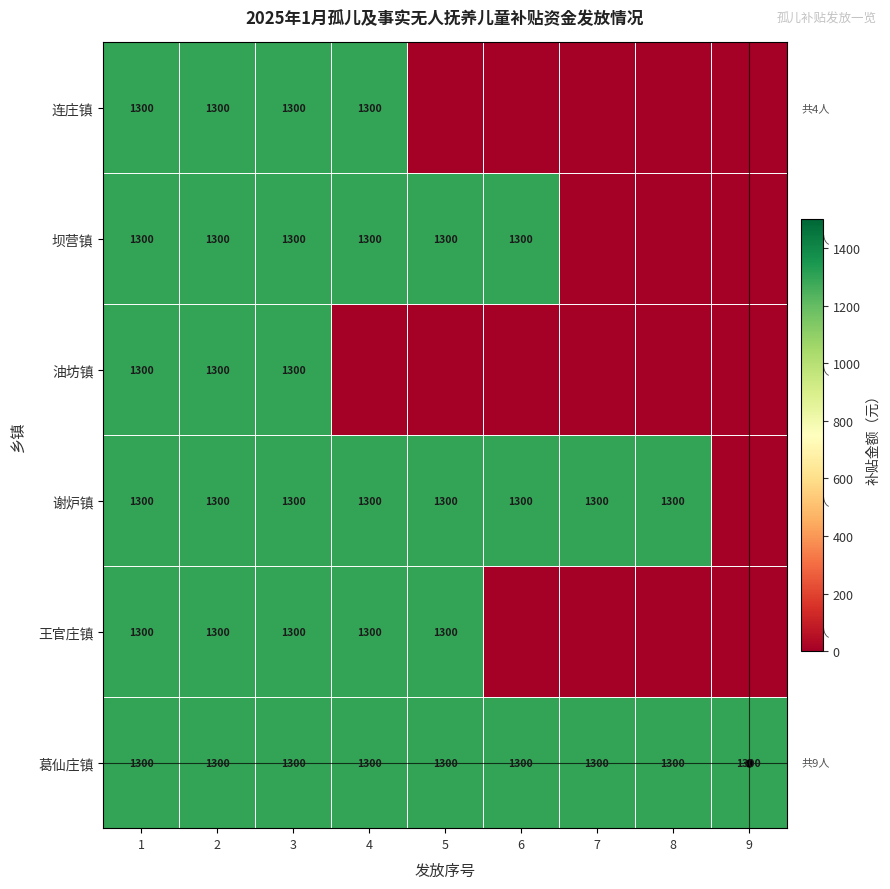

Which label corresponds to the largest value in the chart?

1